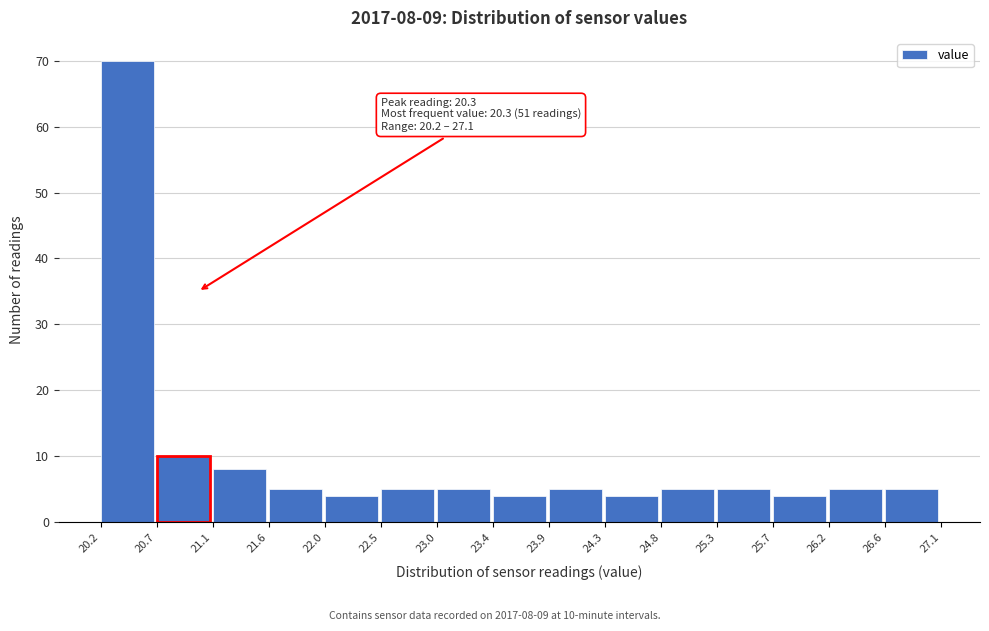

Which range on the x-axis has the tallest bar?

20.2 to 20.7